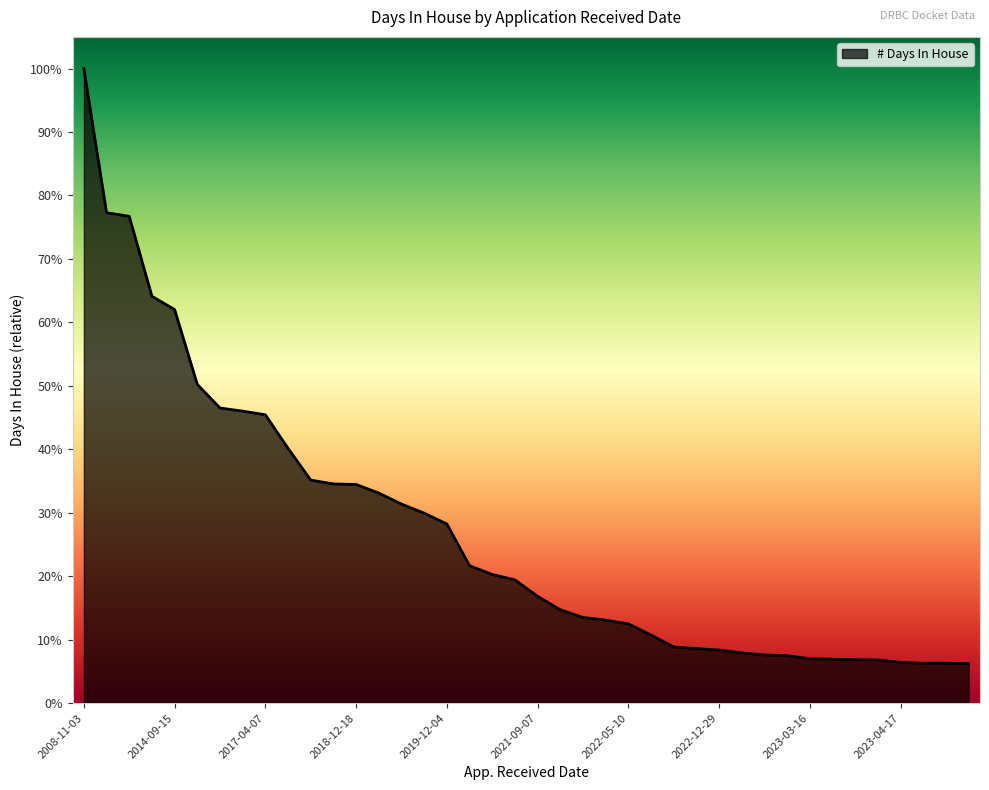

What is the difference between the maximum and minimum values?

5289.0